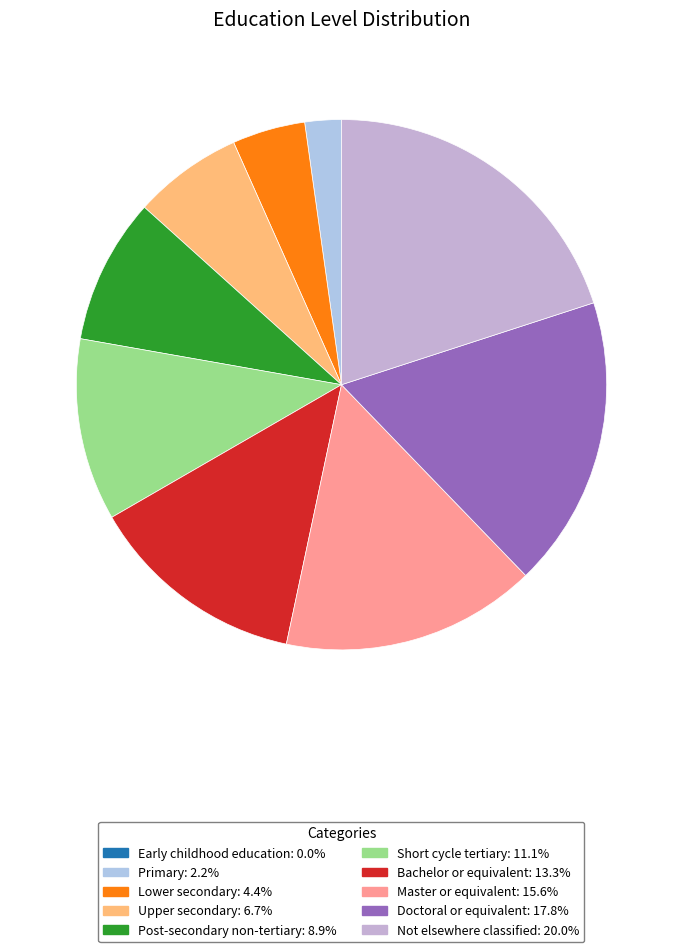

To the nearest percent, what is the combined percentage of Post-secondary non-tertiary and Early childhood education?

9%